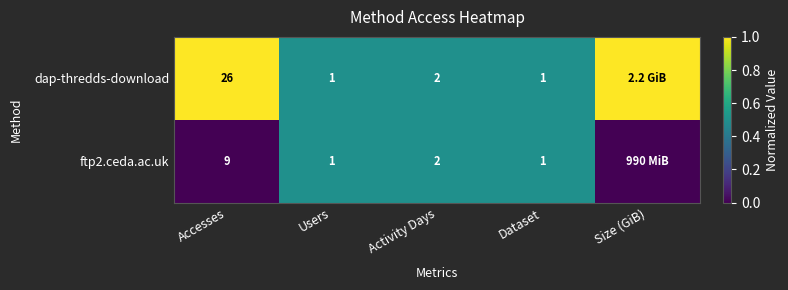

Between Accesses and Dataset, which series saw the biggest shift?

dap-thredds-download